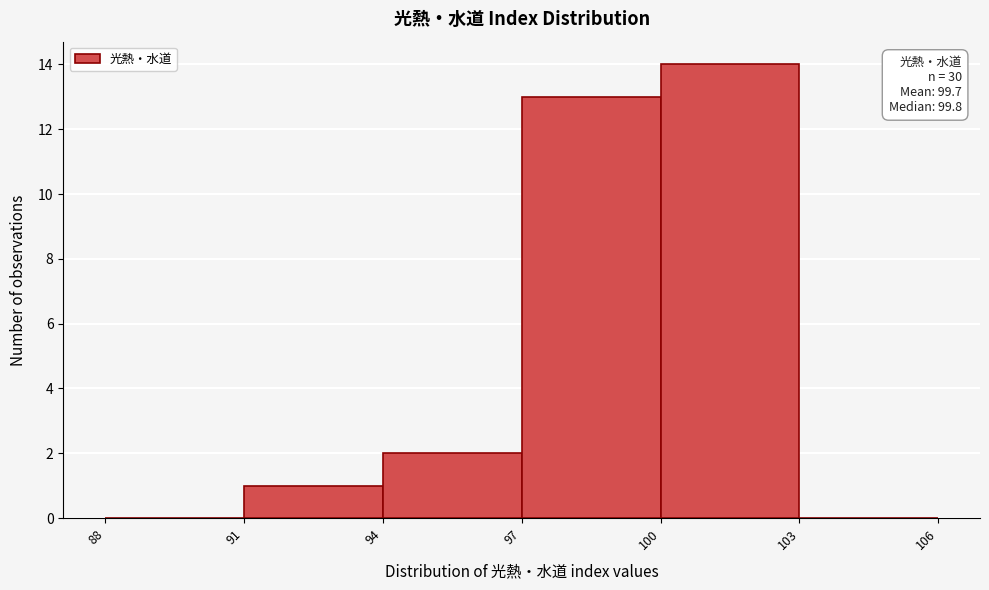

Over which range of the x-axis is the bar tallest?

100 to 103